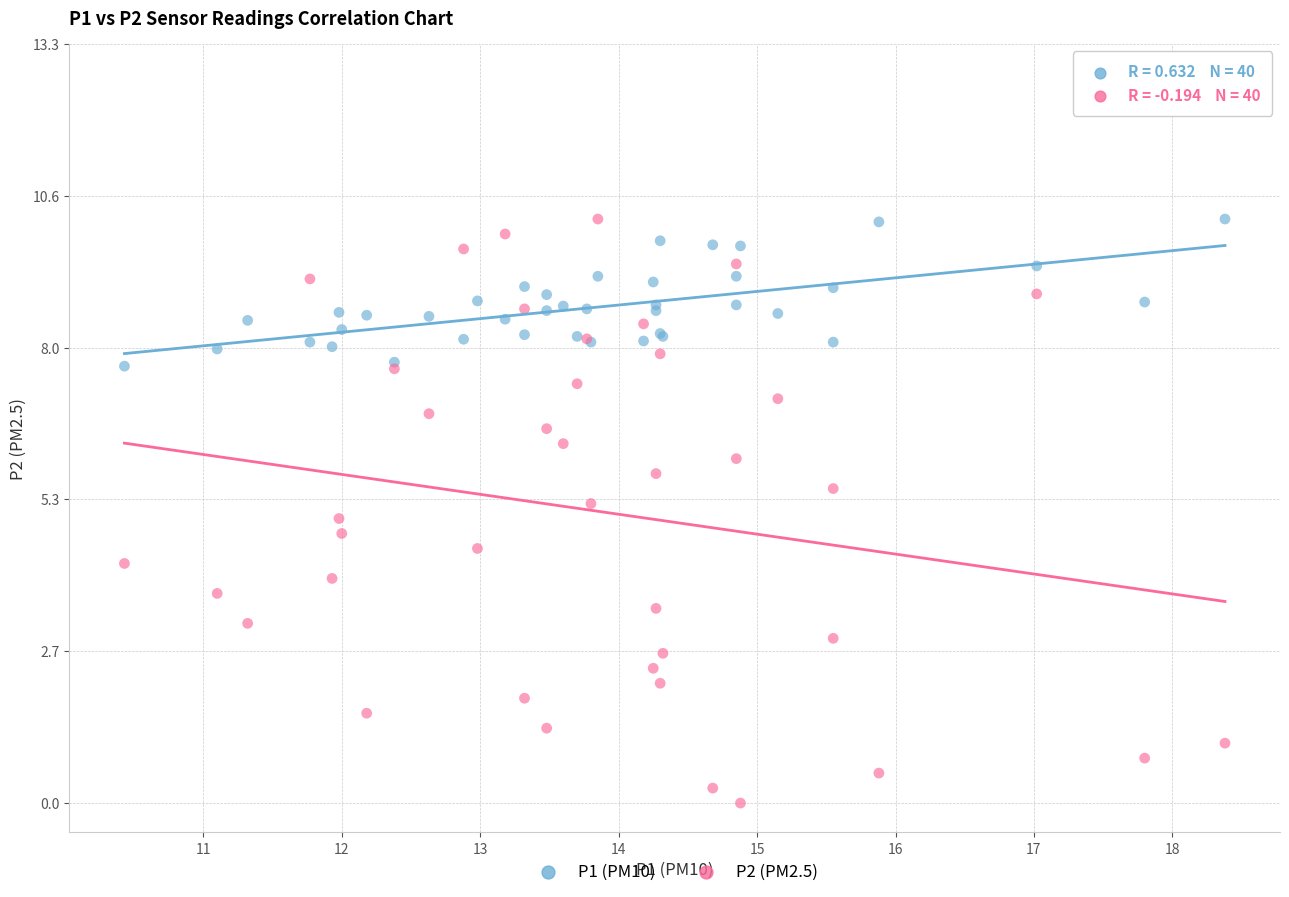

Which series has the widest spread of Y values?

P2 (PM2.5)